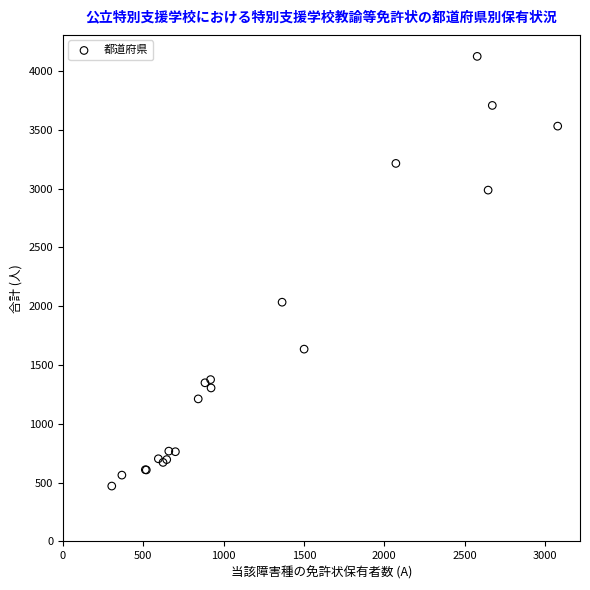

What Y value in the scatter plot is closest to 2297?

2034